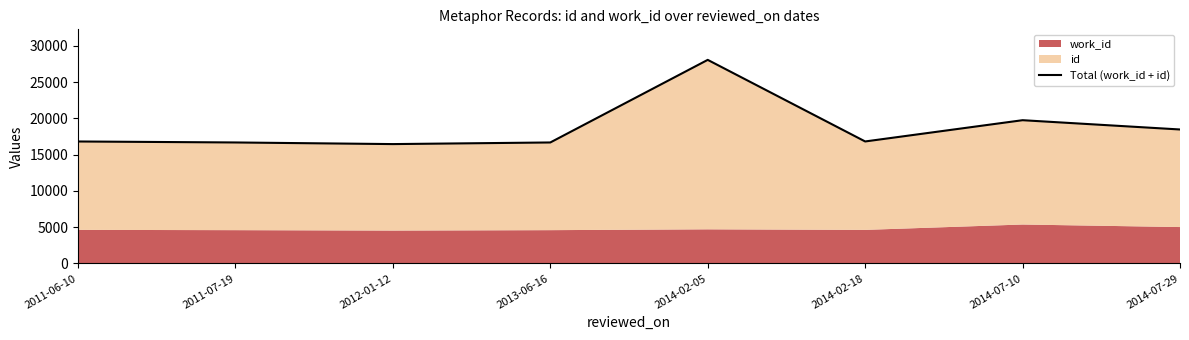

Does the chart have visible grid lines?

No